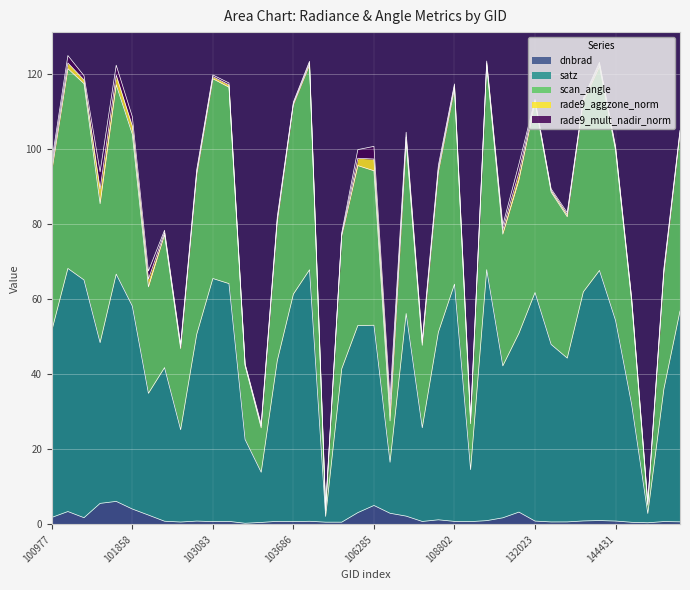

What is the maximum value for dnbrad?

6.1